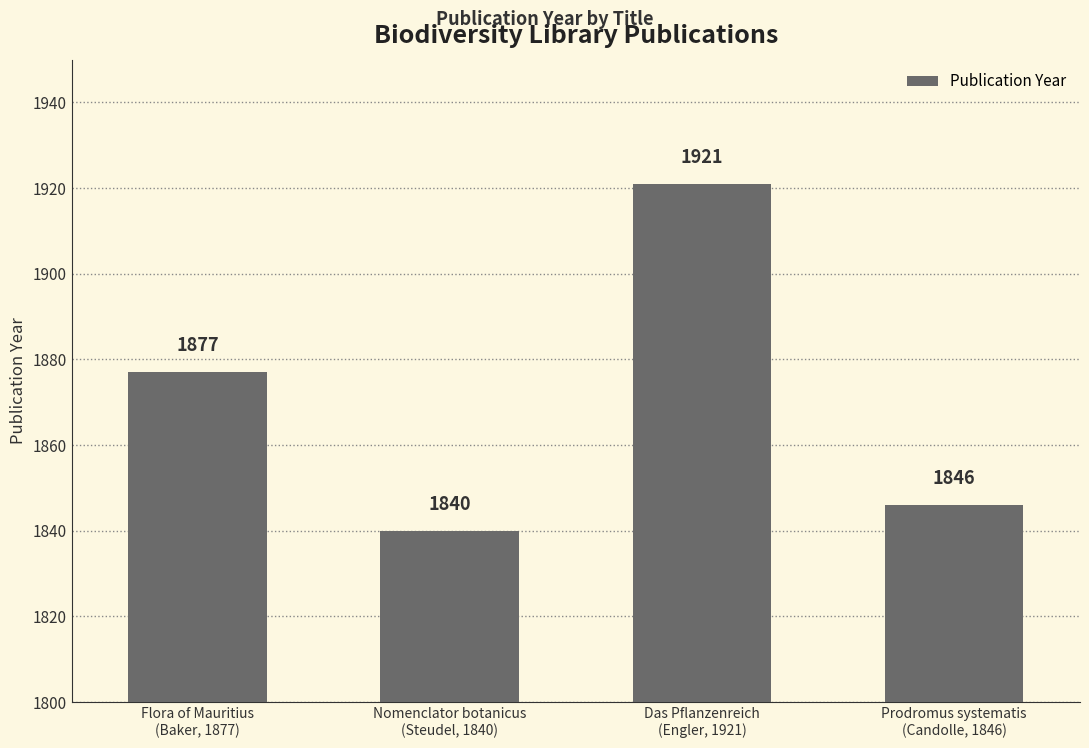

What is the label of the 3rd bar from the right?

Nomenclator botanicus
(Steudel, 1840)